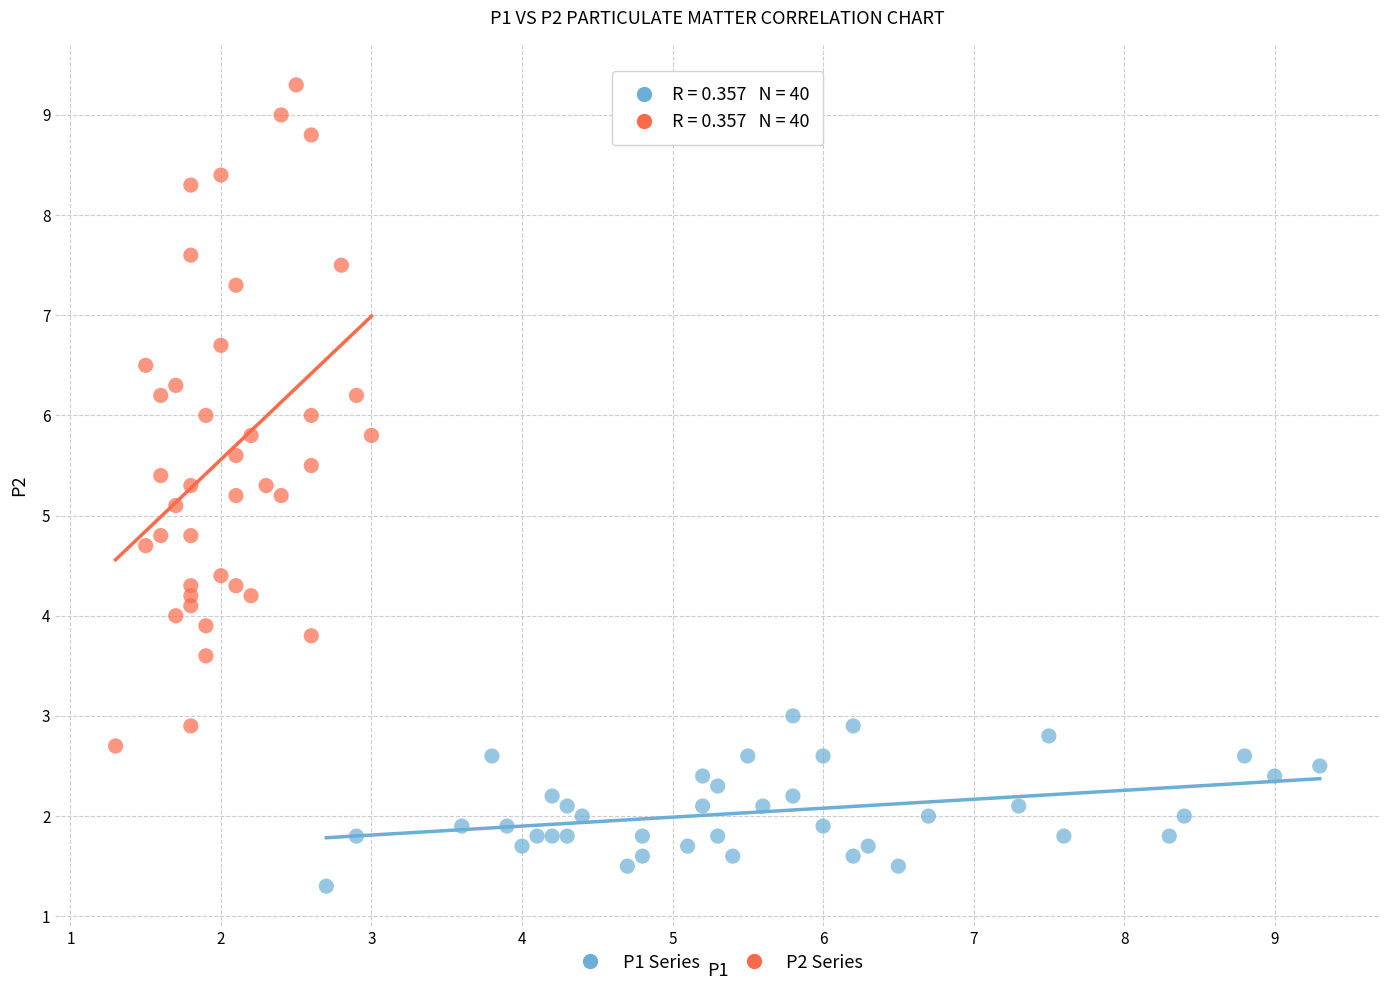

What are all the series names shown in the legend?

P1 Series, P2 Series